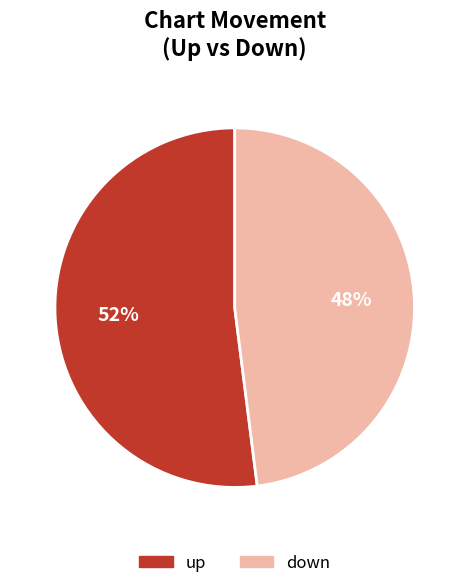

To the nearest percent, what percentage of the pie is down?

48%